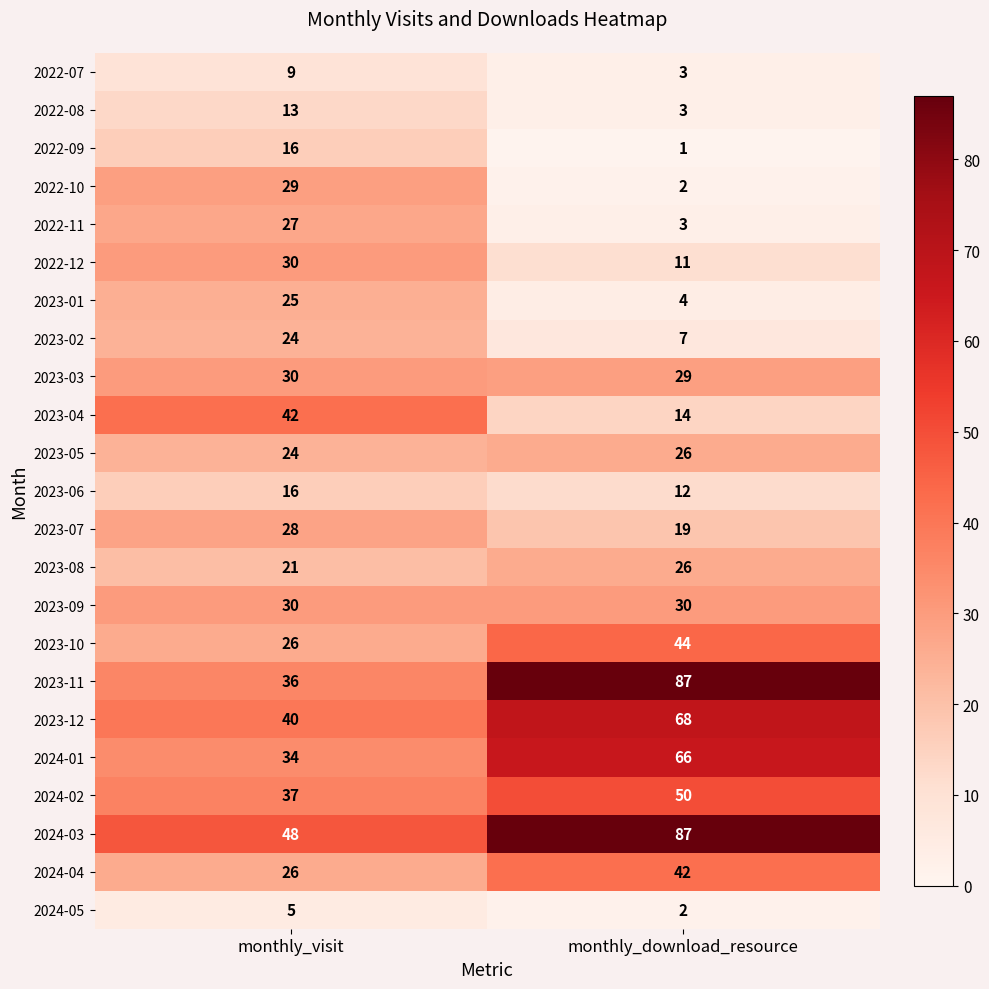

What is the difference between the maximum and minimum values in the 2023-01 series?

21